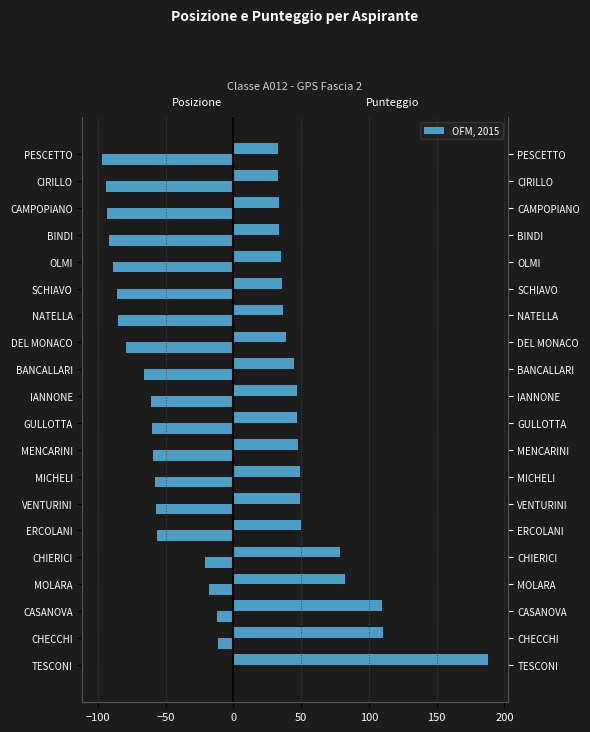

What is the difference between the highest and lowest values at BANCALLARI?

111.0